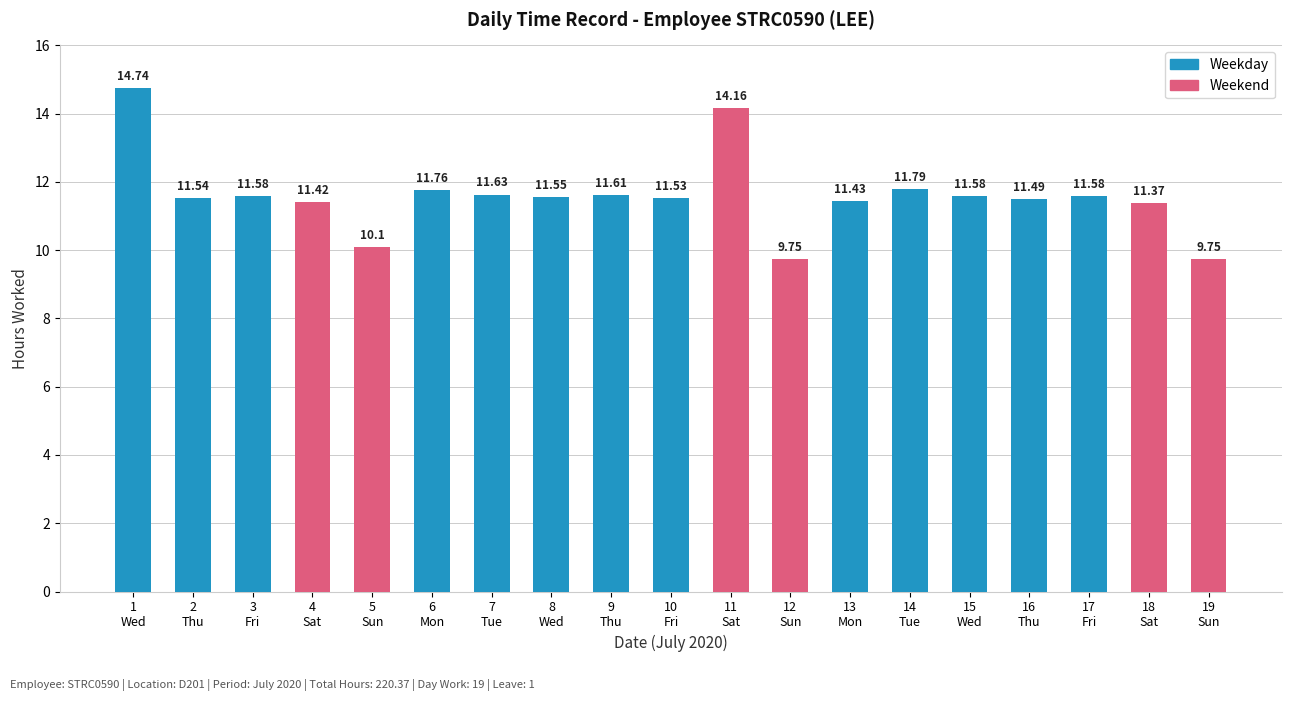

The value at 8
Wed is 11.6. True or false?

True